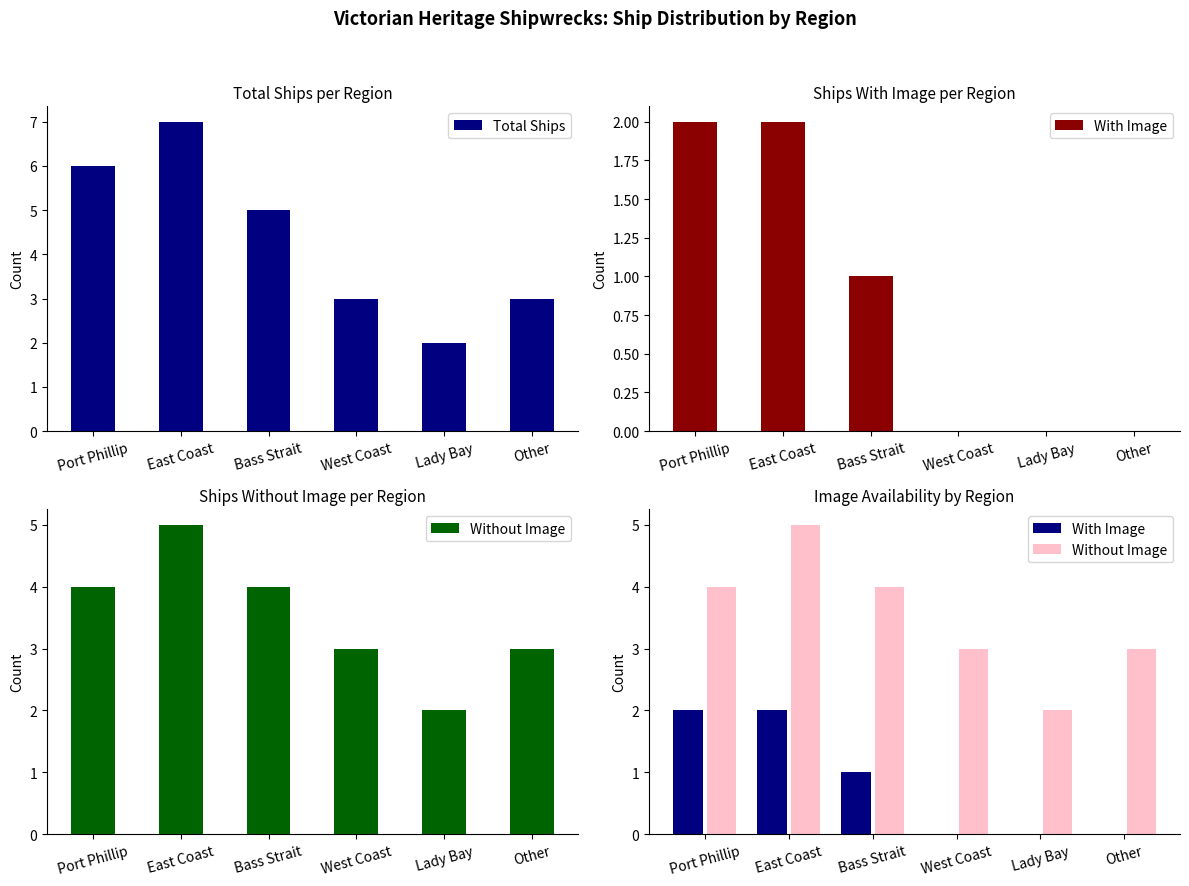

List the series in order of their peak value, highest first.

Total Ships, Without Image, With Image